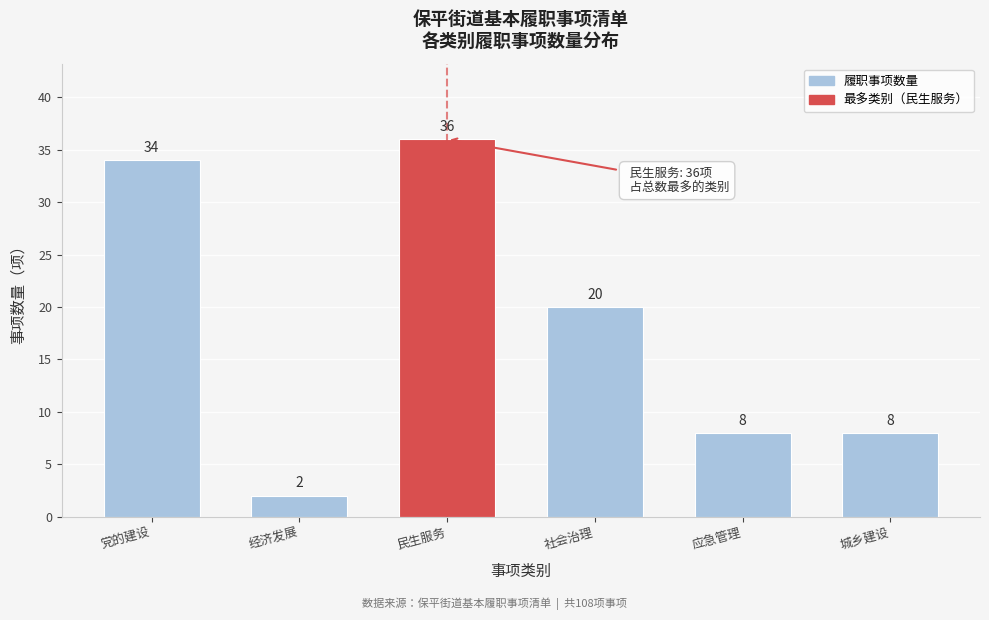

Reading right to left, list all the values displayed in this chart.

城乡建设=8	应急管理=8	社会治理=20	民生服务=36	经济发展=2	党的建设=34